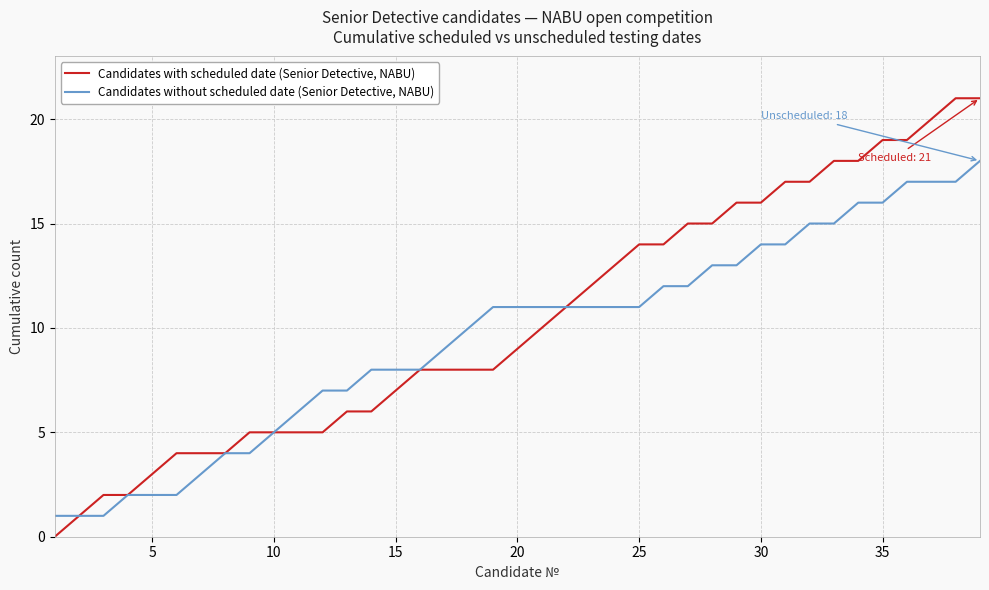

Is this an area chart (filled region under the line)?

No